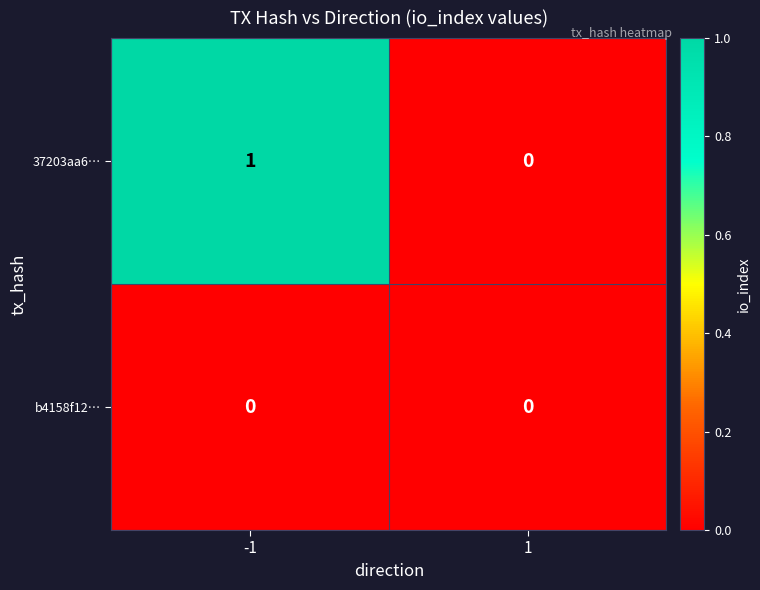

Which series has the largest range (max minus min)?

37203aa6…